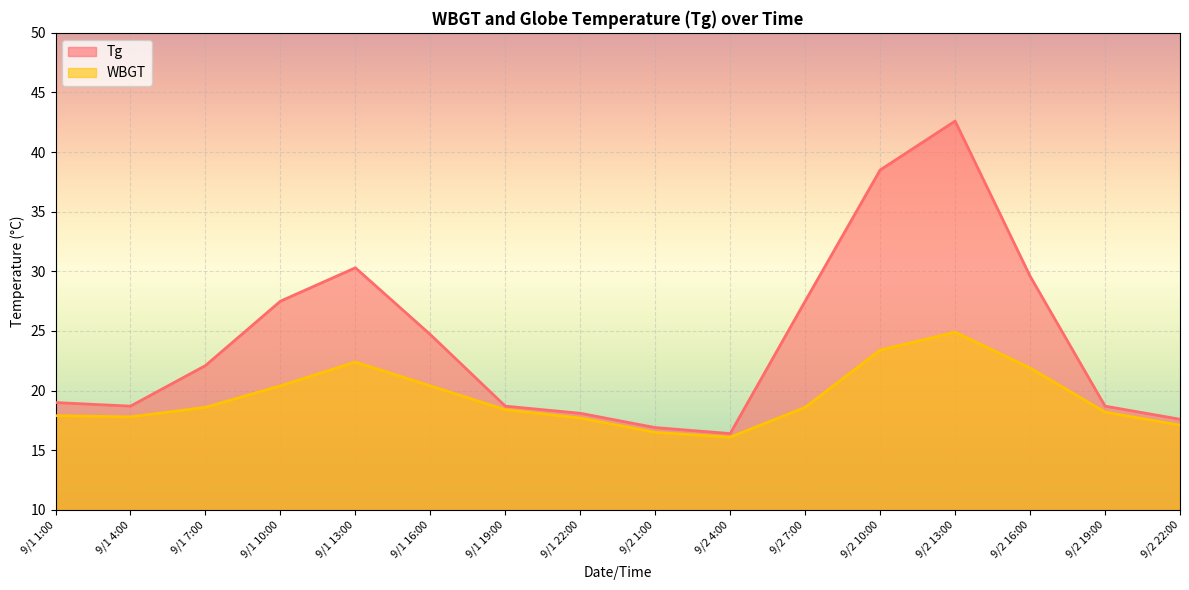

Where does the Tg series first go above 22?

9/1 7:00